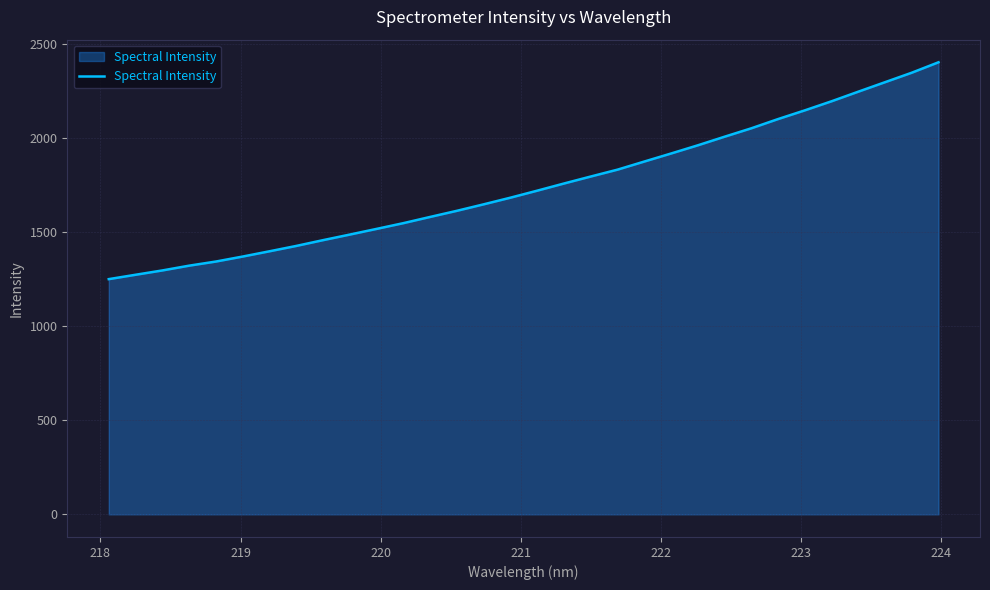

What is the greatest value displayed?

2403.5